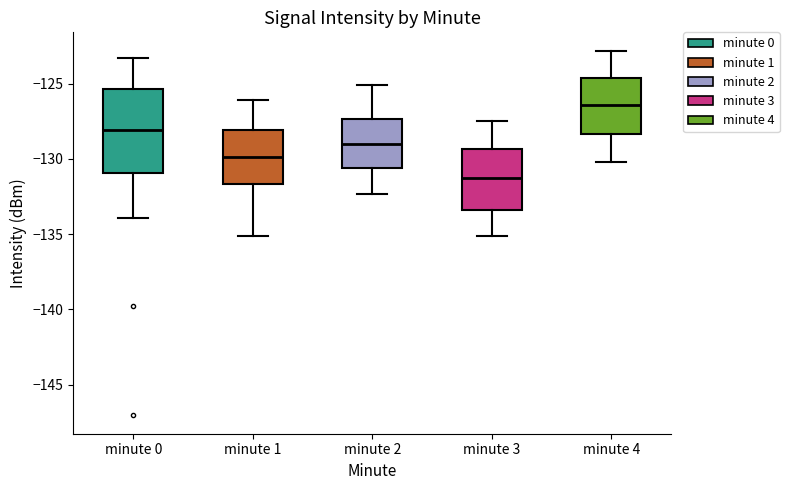

Where does the lower whisker of the box for minute 3 end on the y-axis? The values are not printed on the chart, so give them approximately, as read against the axis.

-135.0